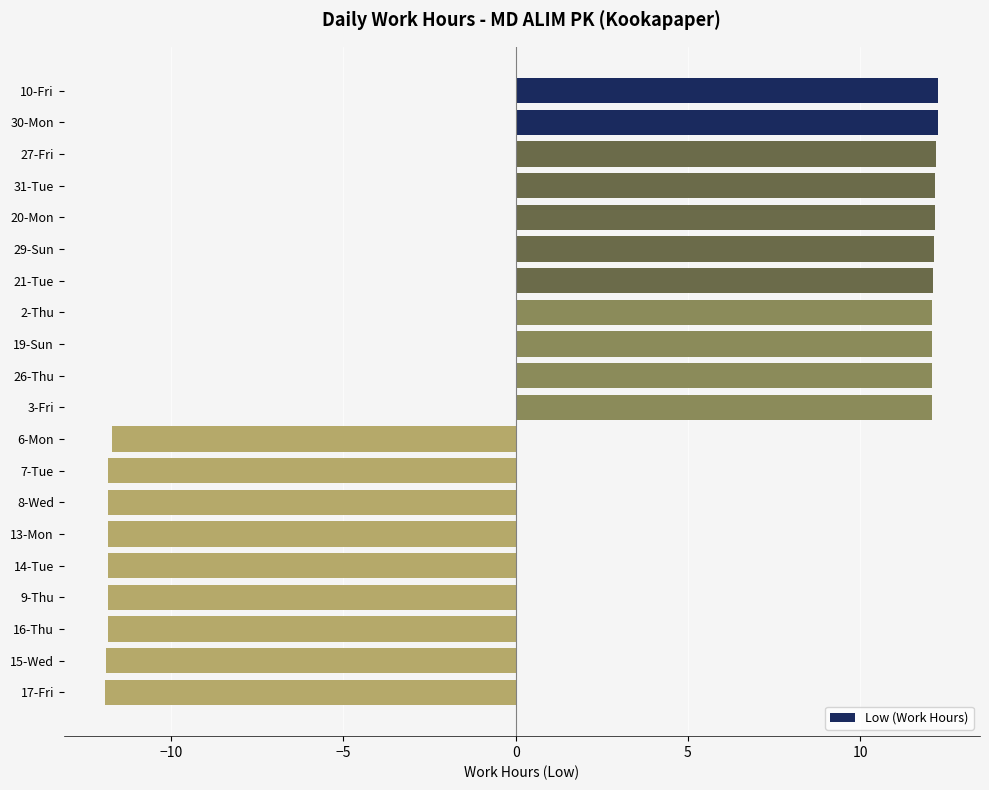

Count the number of categories in the chart.

20